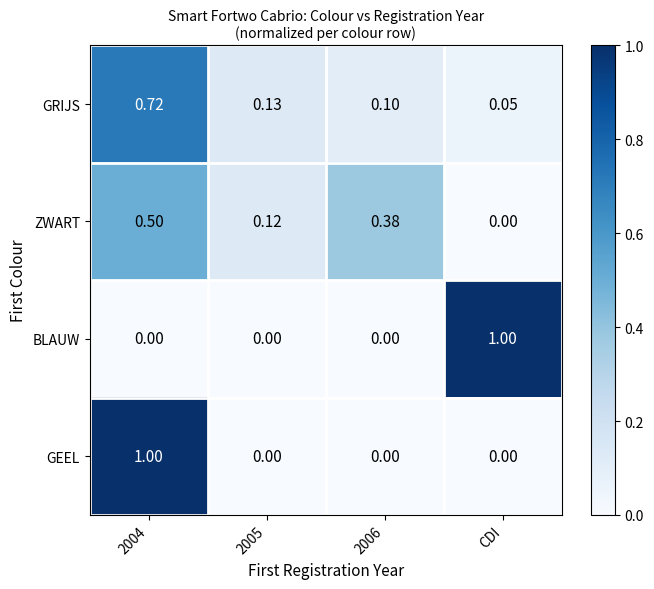

At which label does GRIJS reach its minimum?

CDI